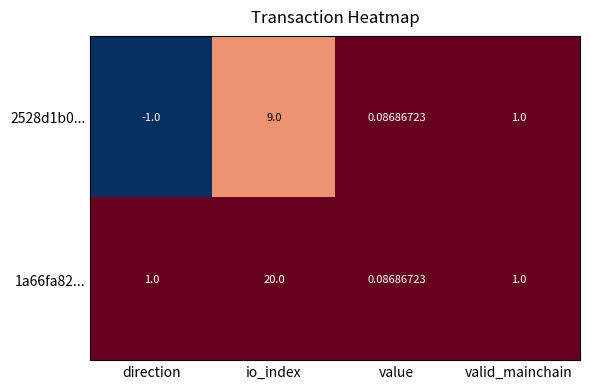

At which label is 2528d1b0... closest to 4?

valid_mainchain